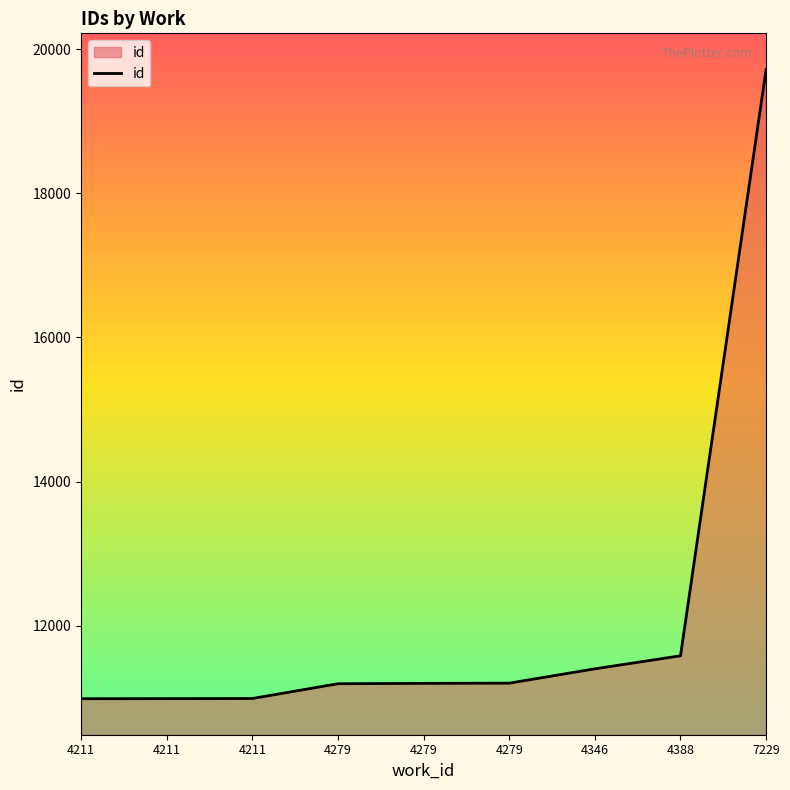

What is the value of the 8th point from the left?

11580